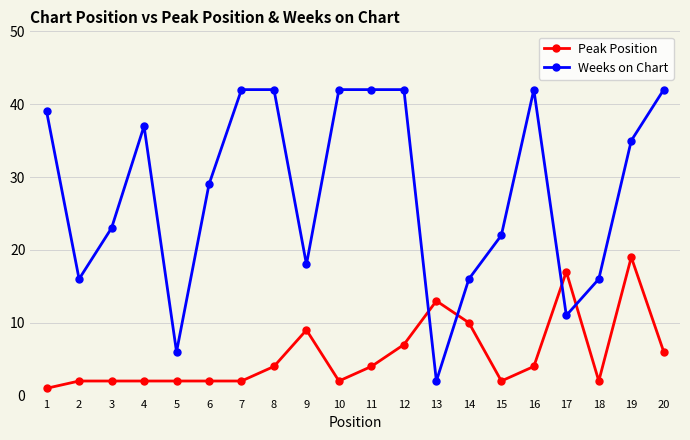

What is the highest value of the Weeks on Chart series?

42